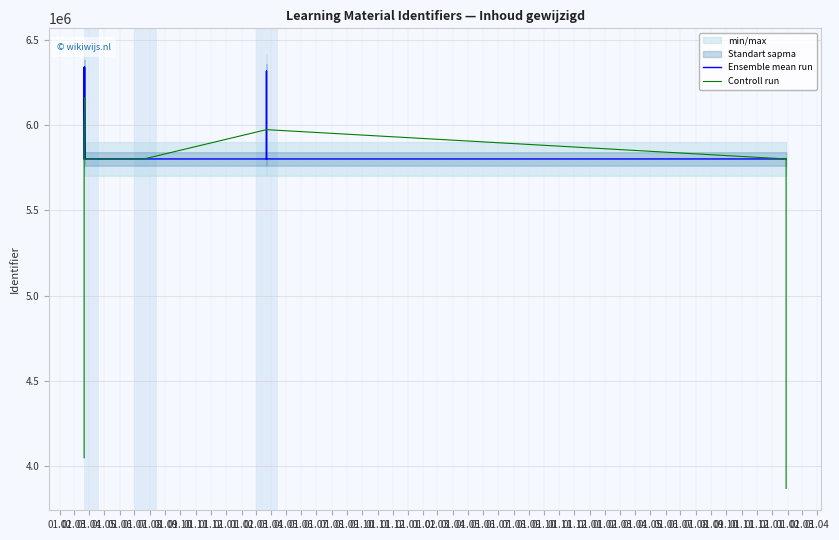

What is the sum of the Ensemble mean run values at 01.03 and 01.06?

11604576.0